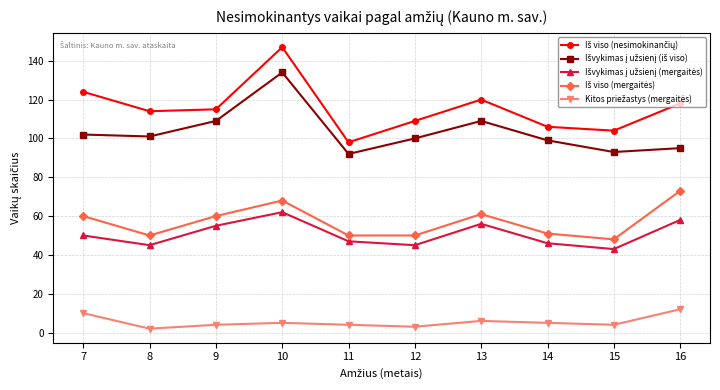

At which category is the sum across all series the highest?

10